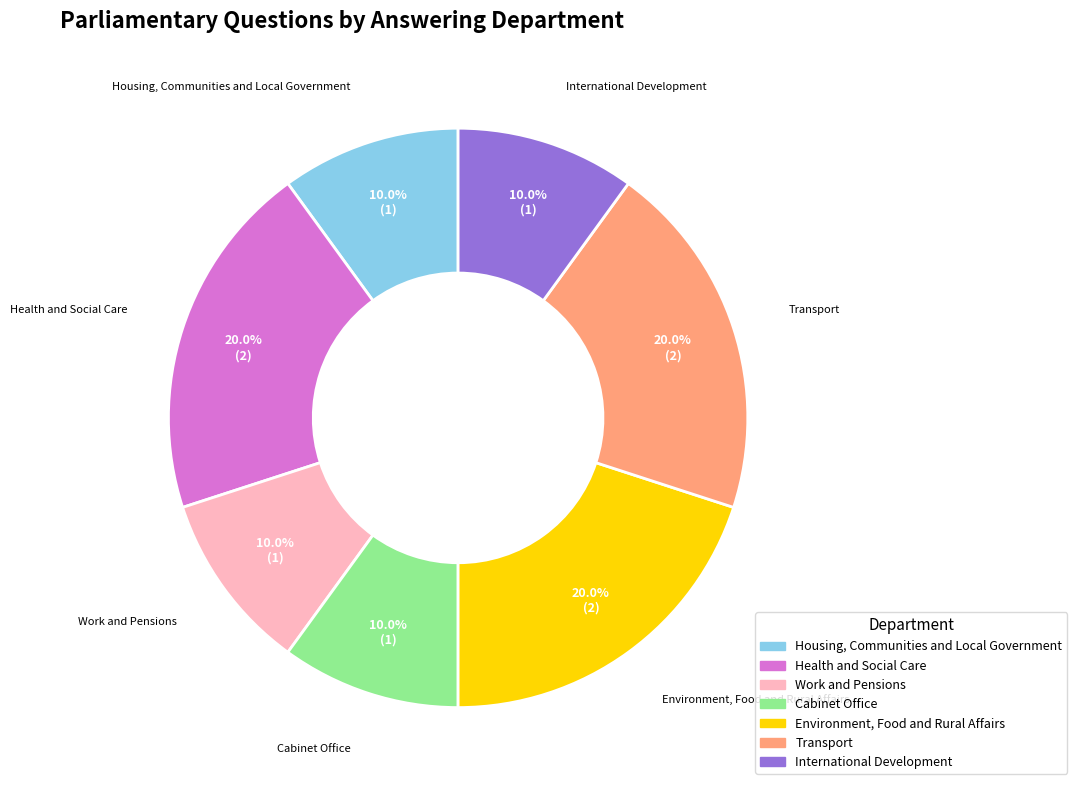

What percentage is the International Development slice, to the nearest percent?

10%